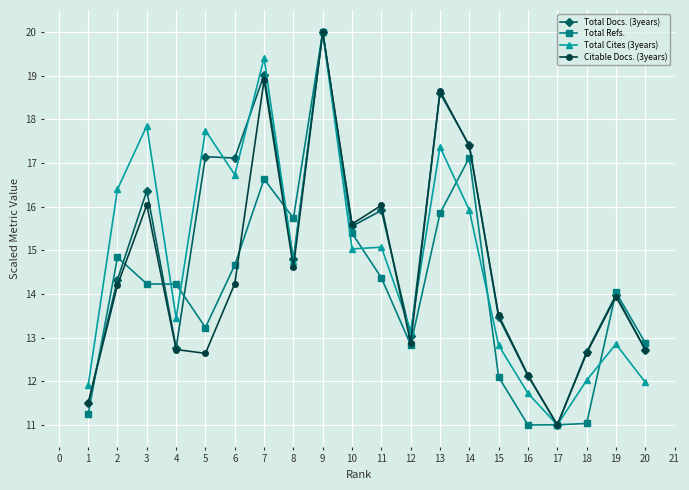

Where is the first local maximum for Total Cites (3years)?

3